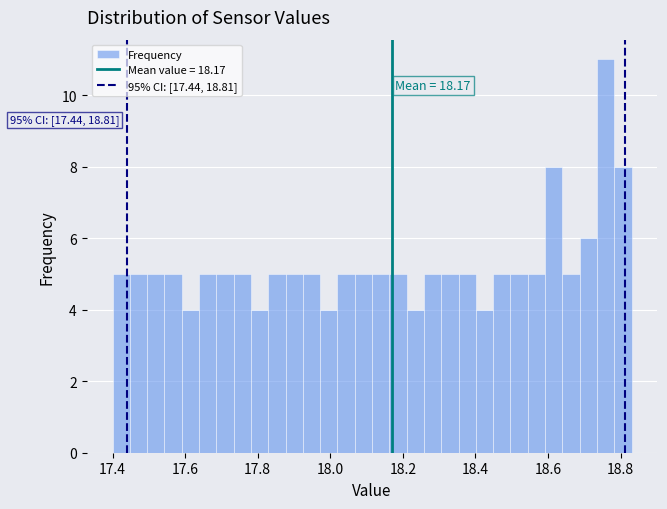

Read against the x-axis, roughly where is the centre of the tallest bar?

18.76